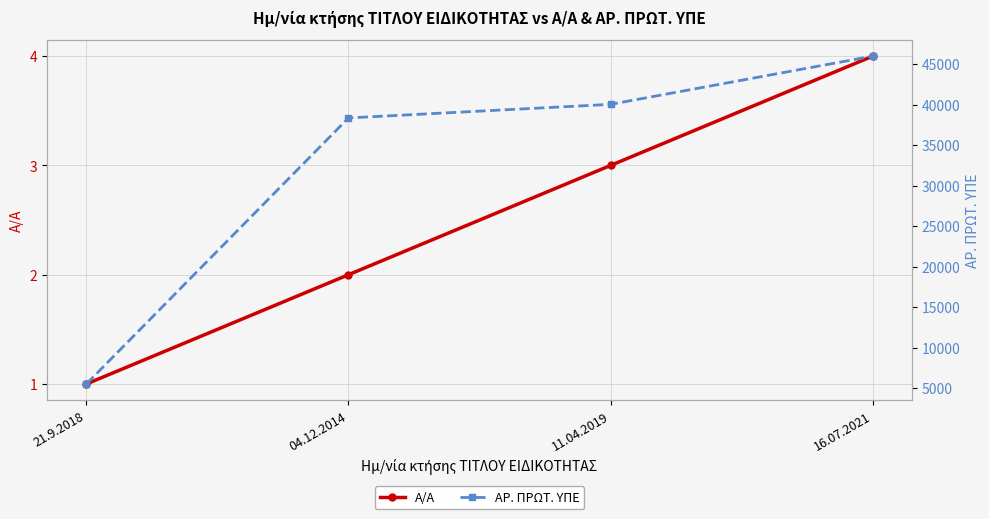

The value of Α/Α at 11.04.2019 is 1. True or false?

False